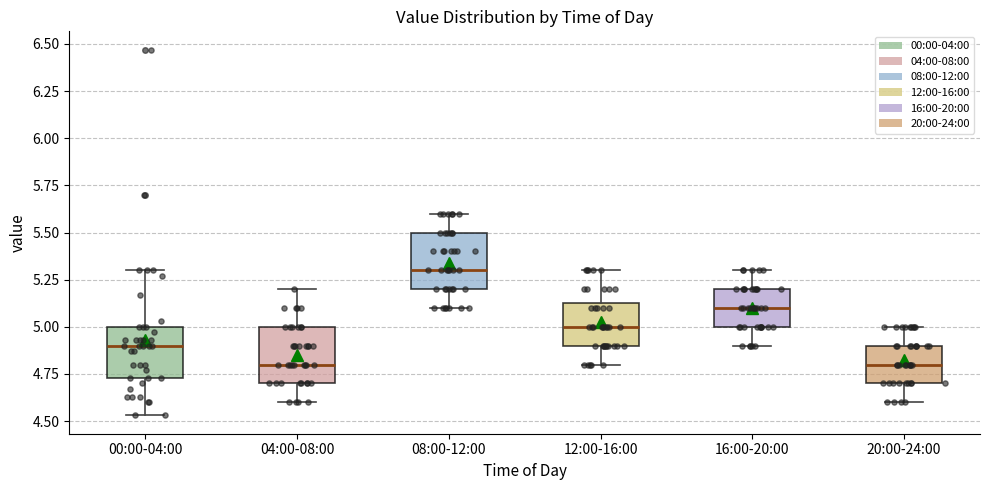

Reading left to right, read every box against the y-axis: the position of its median line, the range the box covers, and the ends of its whiskers. The values are not printed on the chart, so give them approximately, as read against the axis.

00:00-04:00: median 4.90, box 4.75 to 5.00, whiskers 4.55 to 5.30
04:00-08:00: median 4.80, box 4.70 to 5.00, whiskers 4.60 to 5.20
08:00-12:00: median 5.30, box 5.20 to 5.50, whiskers 5.10 to 5.60
12:00-16:00: median 5.00, box 4.90 to 5.15, whiskers 4.80 to 5.30
16:00-20:00: median 5.10, box 5.00 to 5.20, whiskers 4.90 to 5.30
20:00-24:00: median 4.80, box 4.70 to 4.90, whiskers 4.60 to 5.00